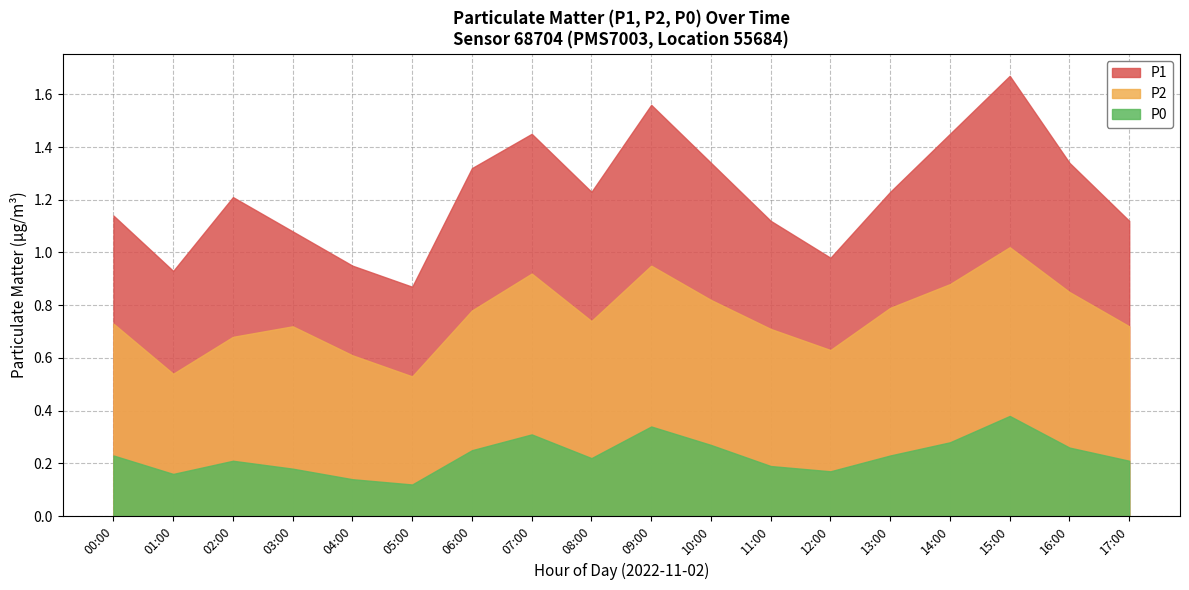

At which category is the sum across all series the highest?

15:00